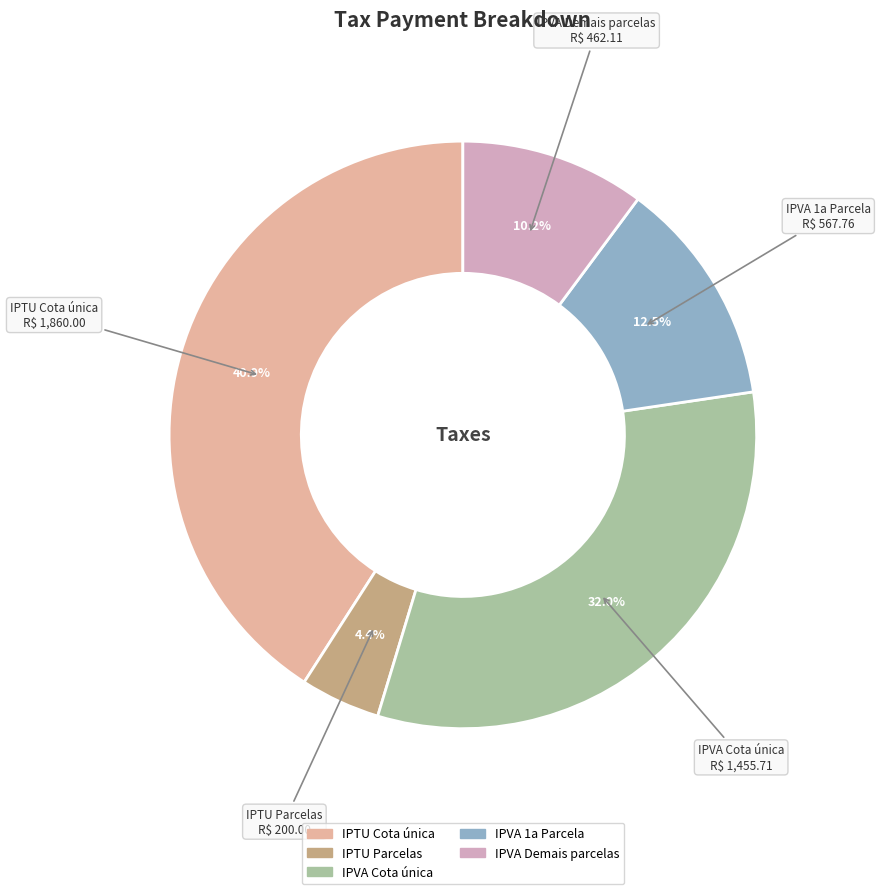

How much of the chart is everything except IPTU Parcelas?

95.6%